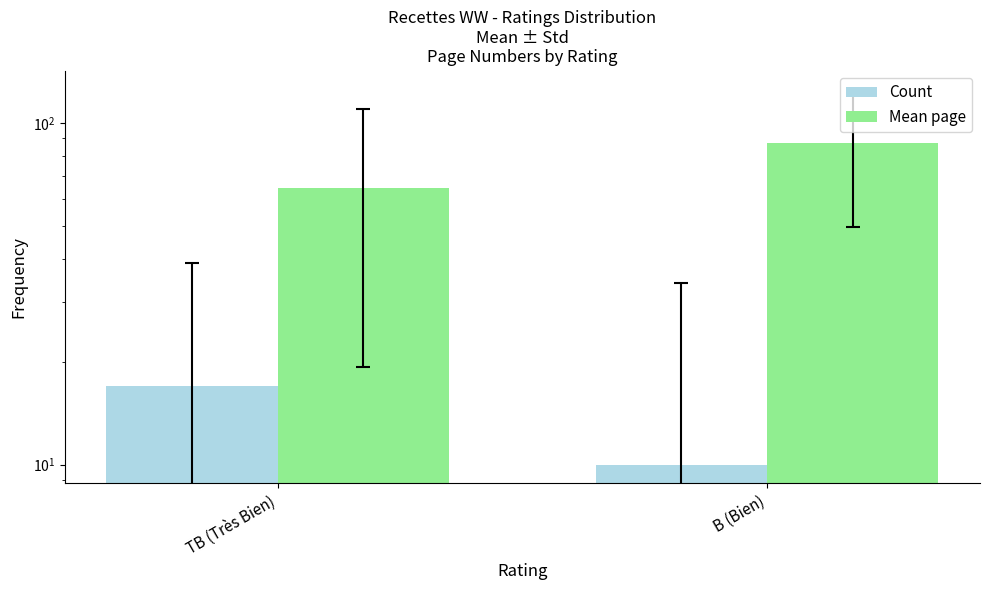

Are the bars grouped side by side (vs. stacked)?

Yes